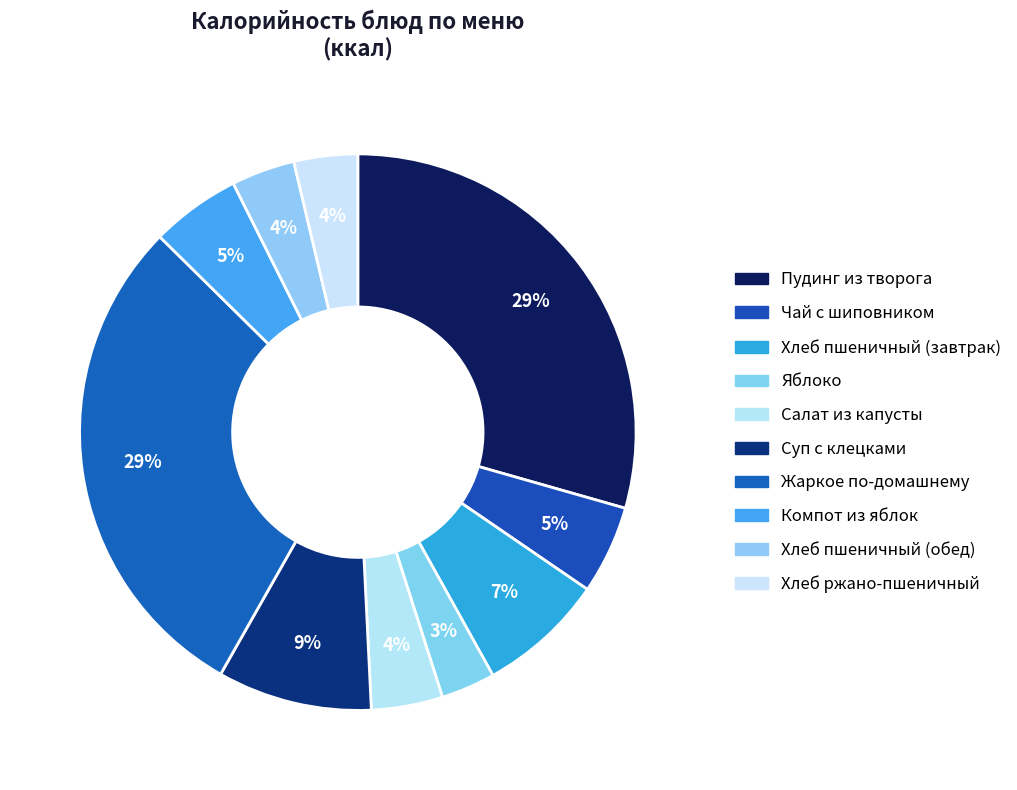

The Компот из яблок slice represents 5% of the pie. True or false?

True